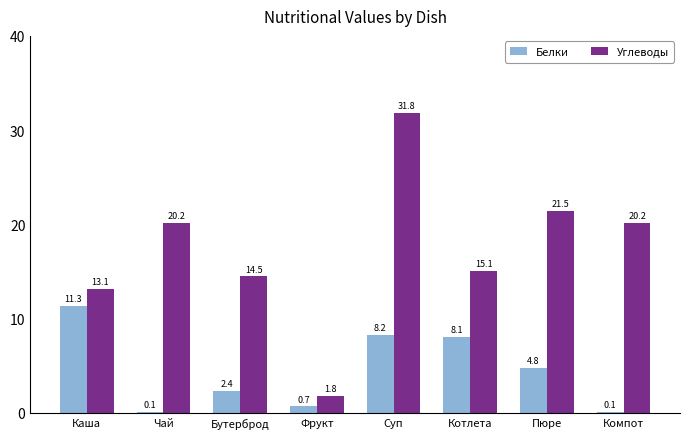

What is the greatest value displayed?

31.8